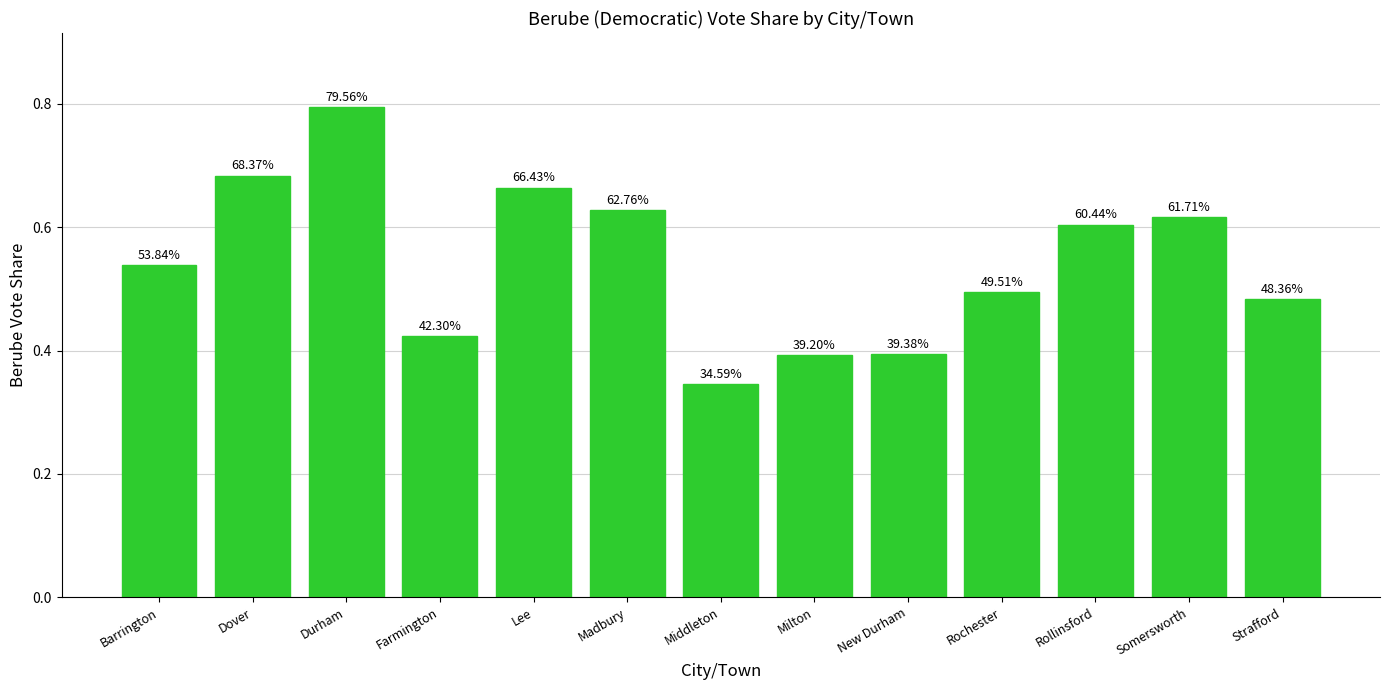

At which label is the value closest to 0?

Middleton